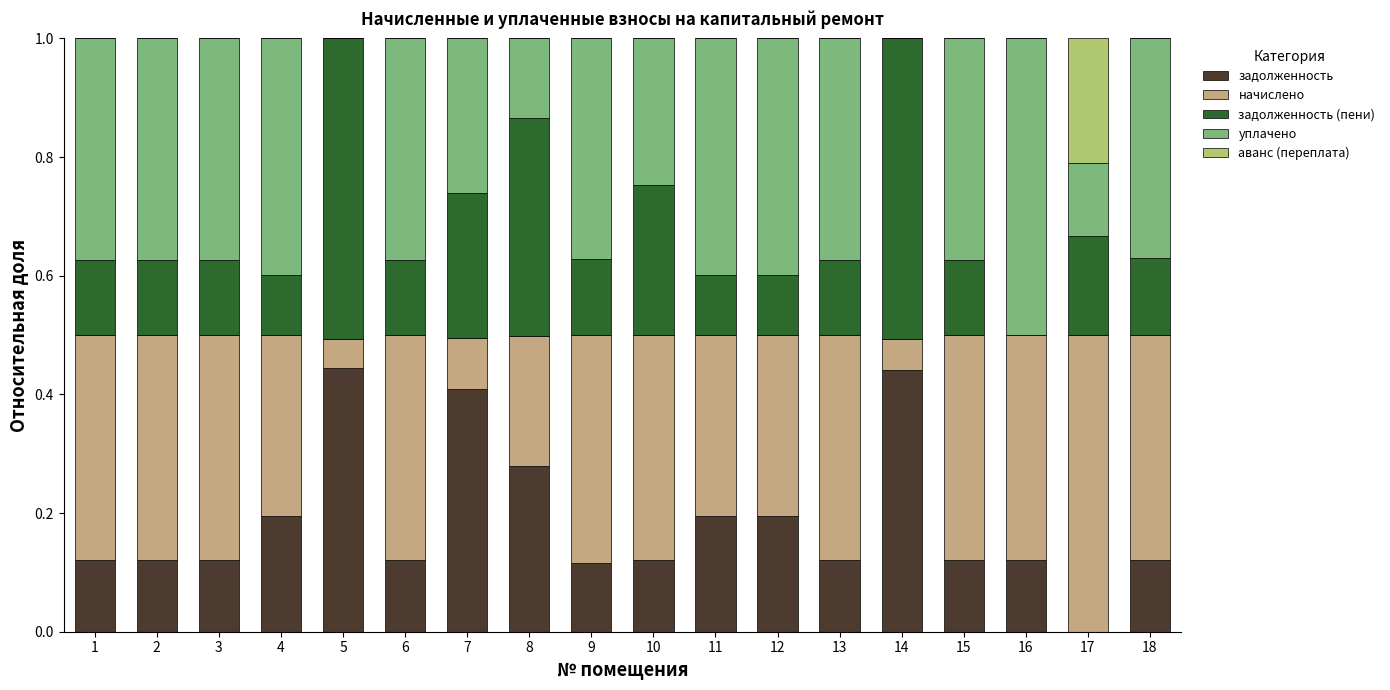

True or false: задолженность has a value of 0.3 at 8.

True